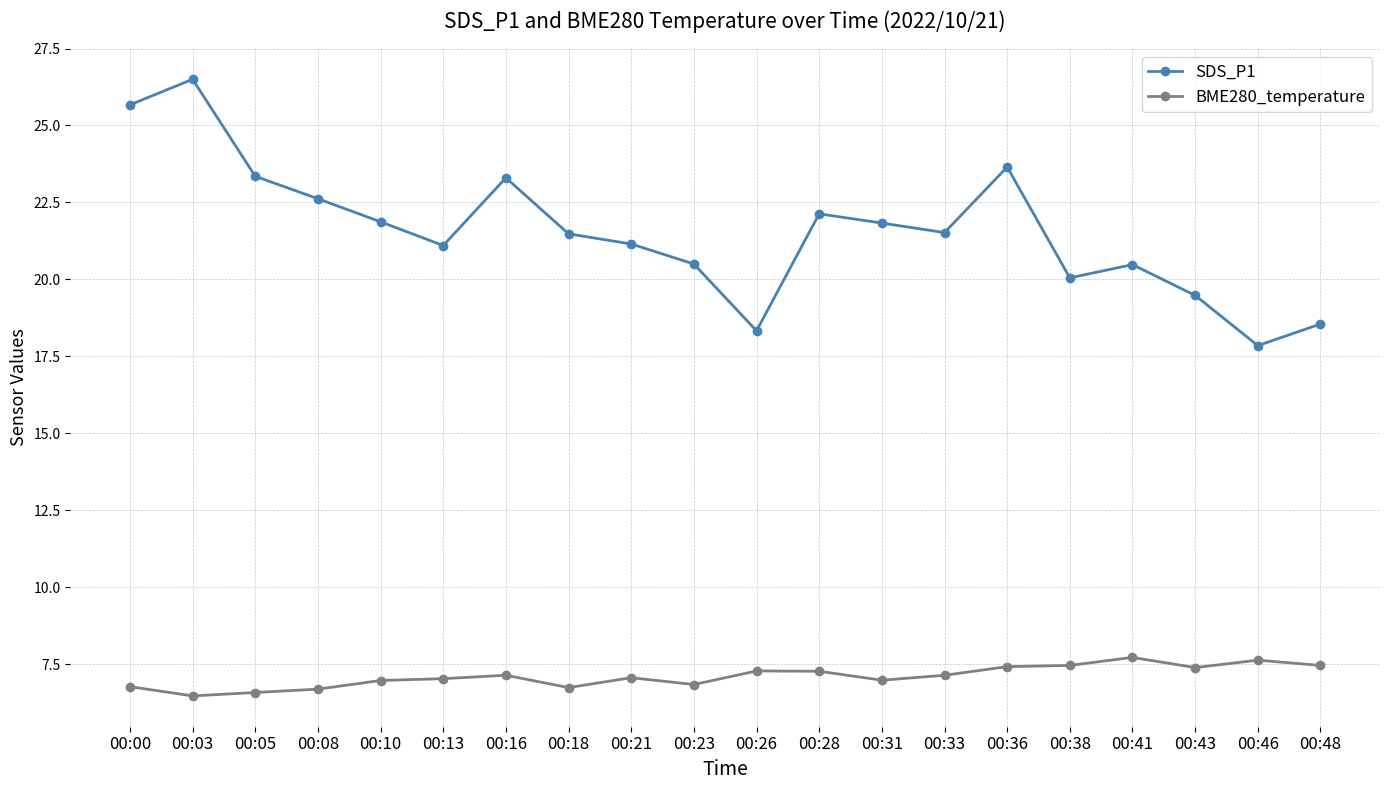

What is the difference between the highest and lowest values at 00:05?

16.8